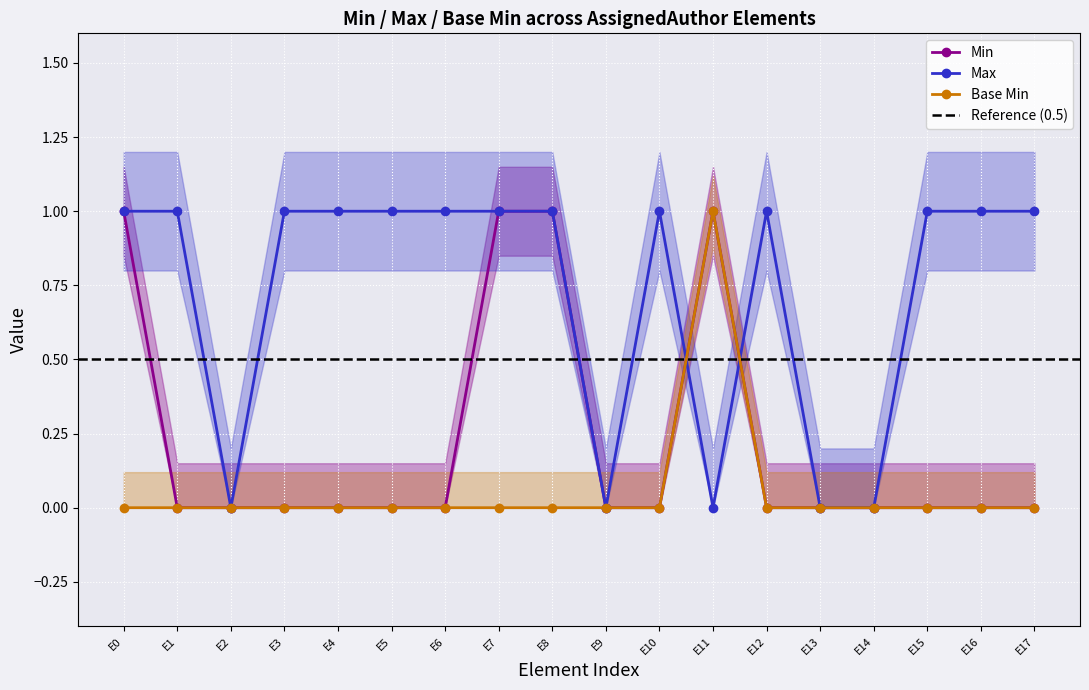

True or false: Base Min and Min cross at least once.

False